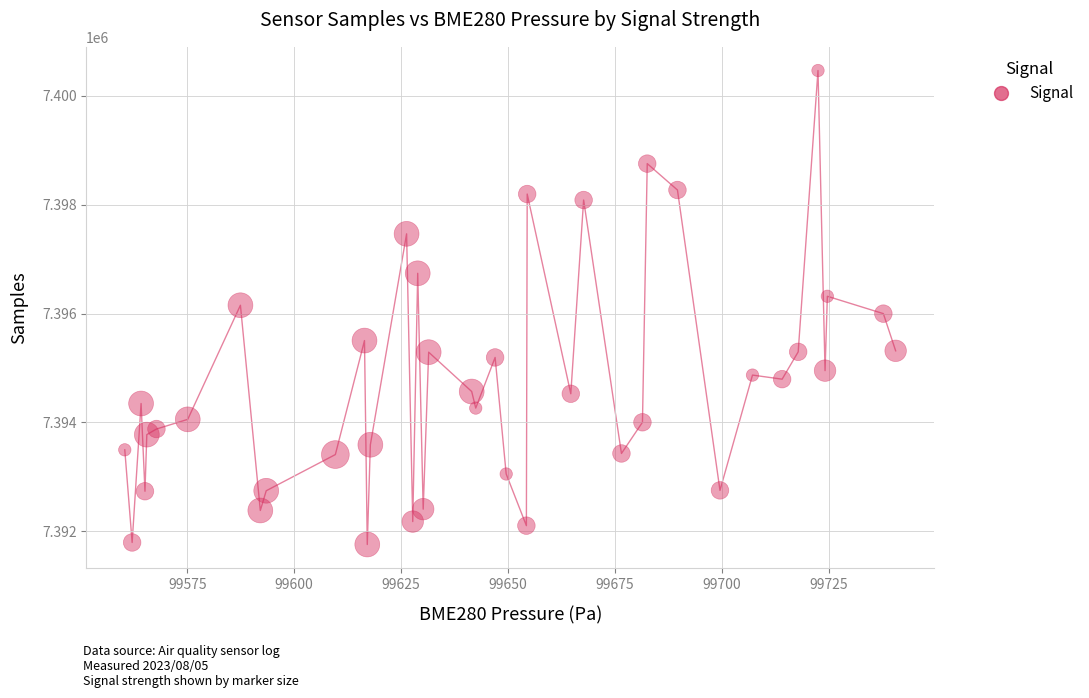

How many points are shown in the scatter plot?

40